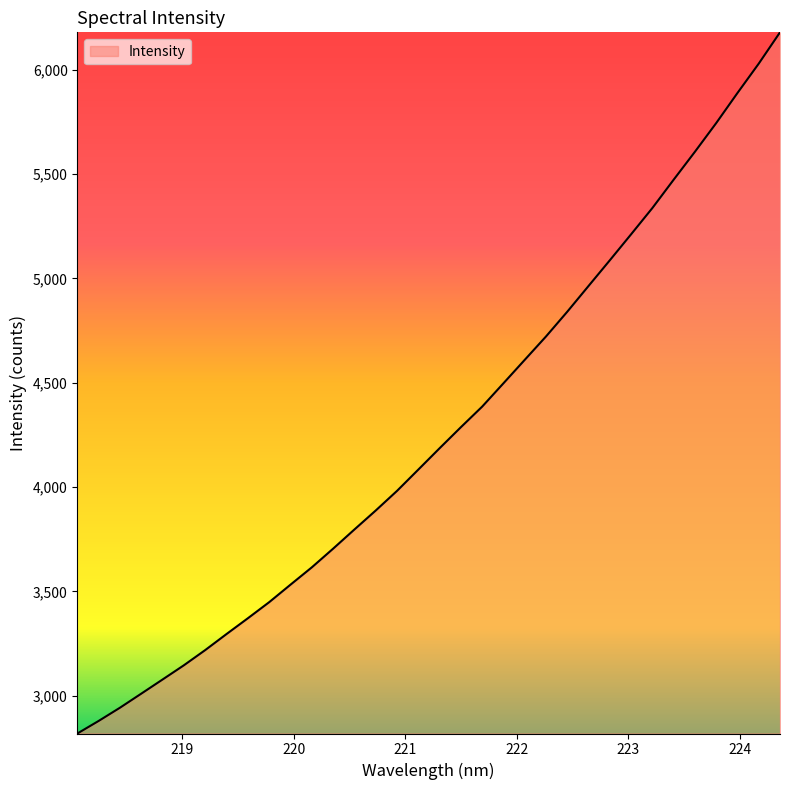

What is the maximum value shown in the chart?

6178.7